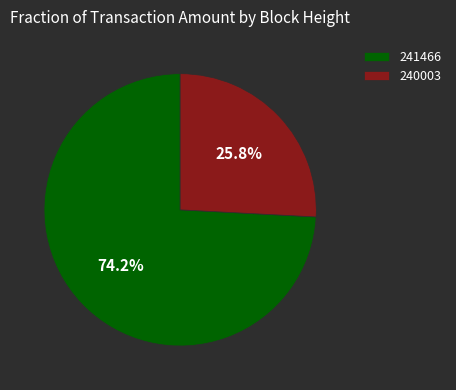

What is the ratio of the value at 240003 to the value at 241466?

0.3